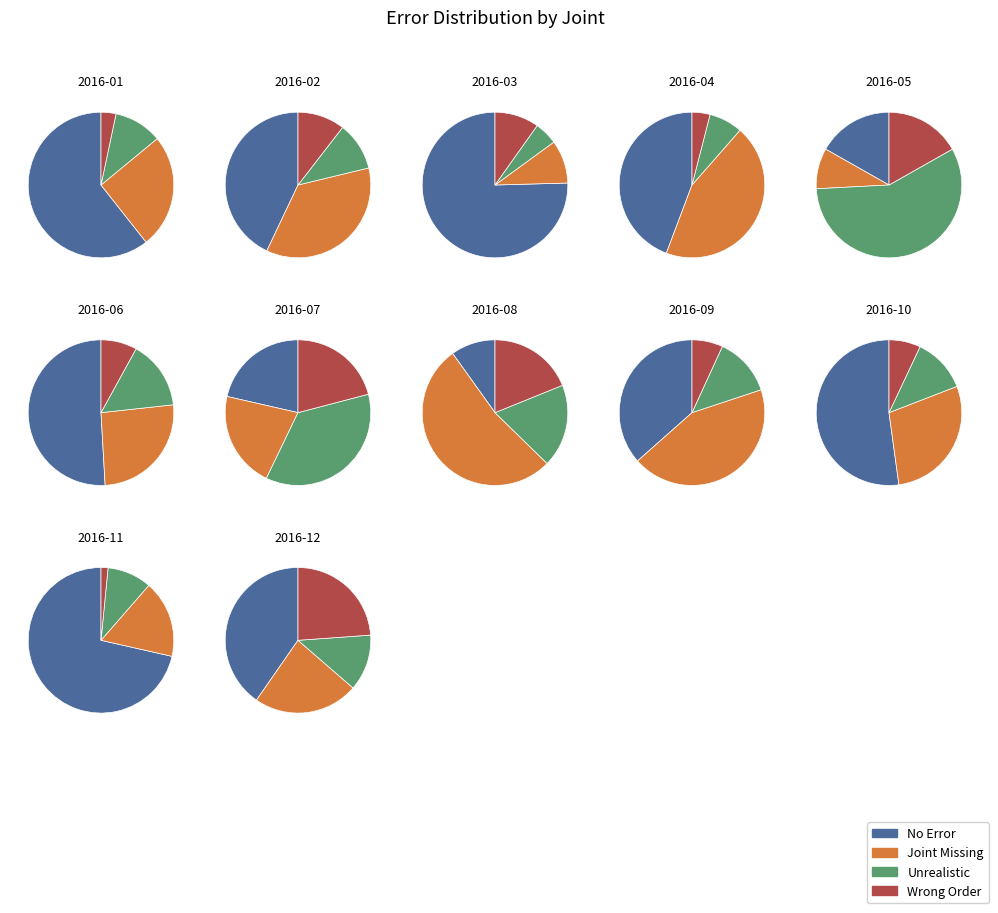

Which series has the largest range (max minus min)?

No Error